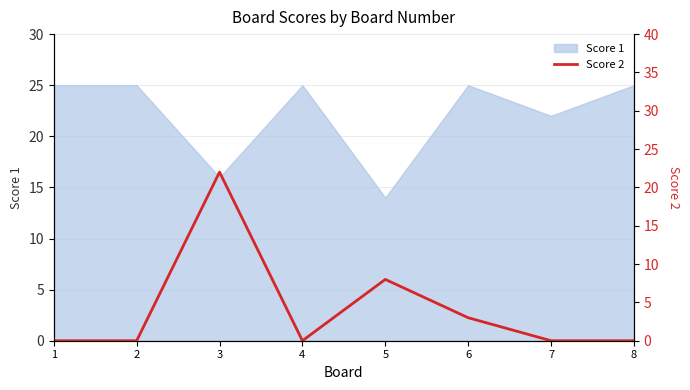

What is the change in value from 6 to 7?

-3